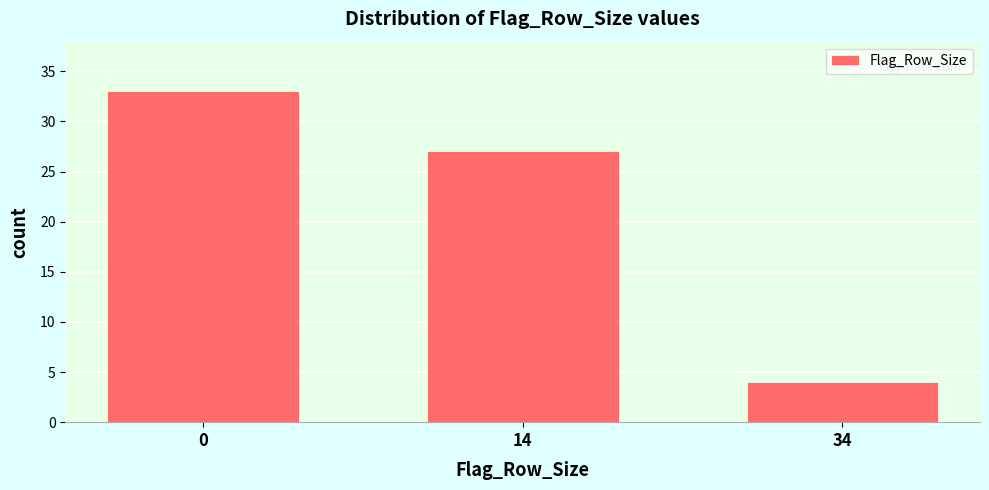

Reading left to right, extract all data points from this chart.

33	27	4